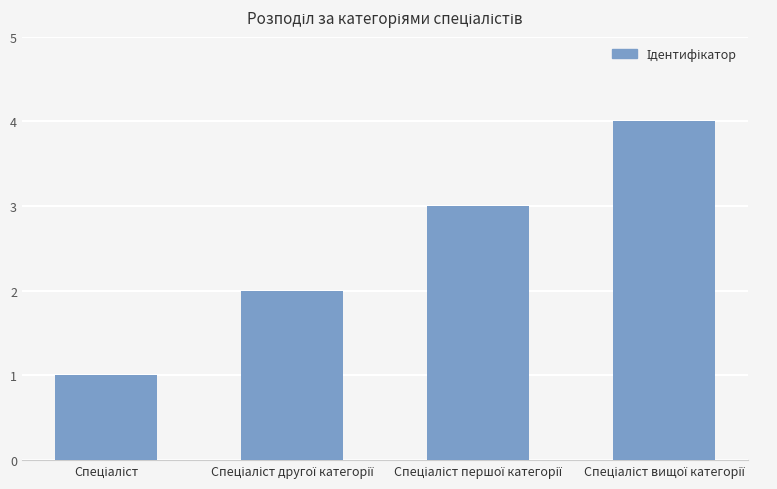

What is the greatest value displayed?

4